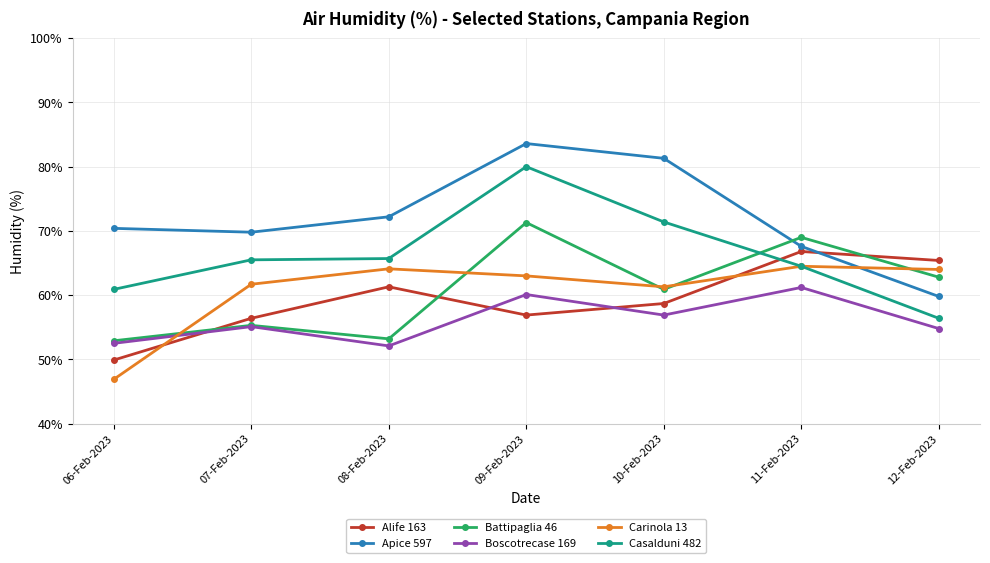

True or false: Casalduni 482 has a value of 65.5 at 07-Feb-2023.

True